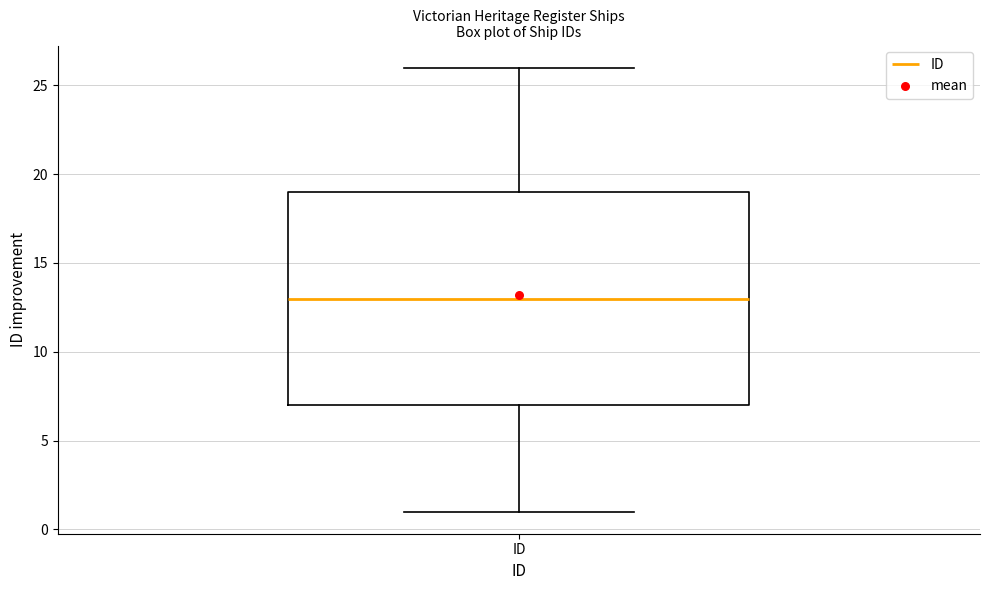

Transcribe this box plot: give where the median line is, the range the box spans, and where the two whiskers end, as read against the y-axis. The values are not printed on the chart, so give them approximately, as read against the axis.

median 13, box 7 to 19, whiskers 1 to 26